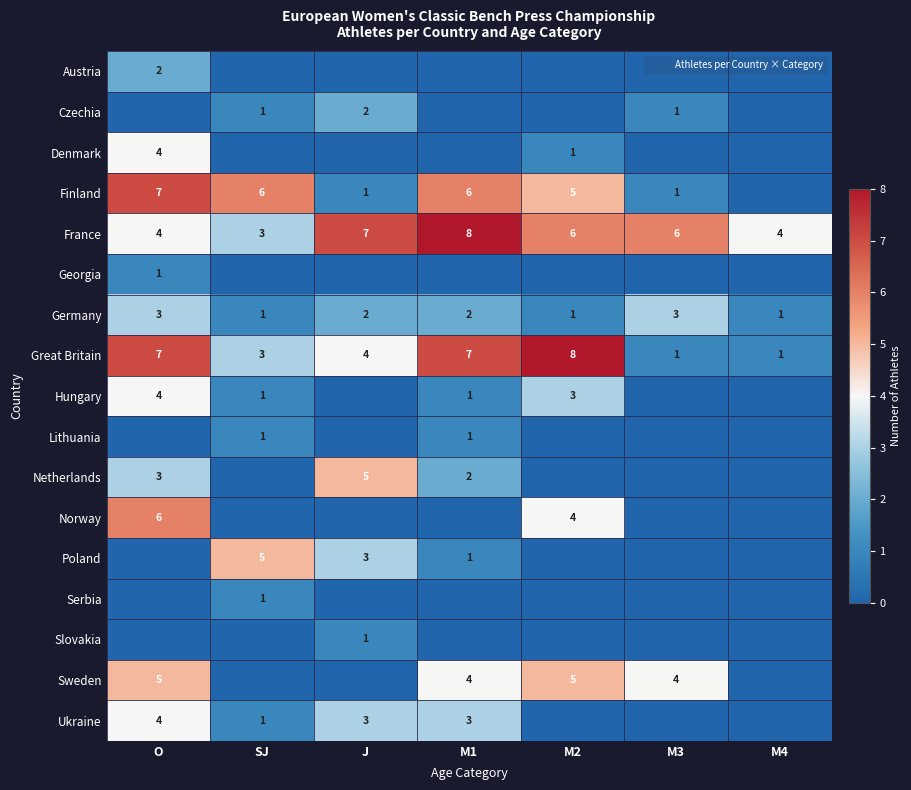

Is it true that Czechia equals 1 at M3?

False